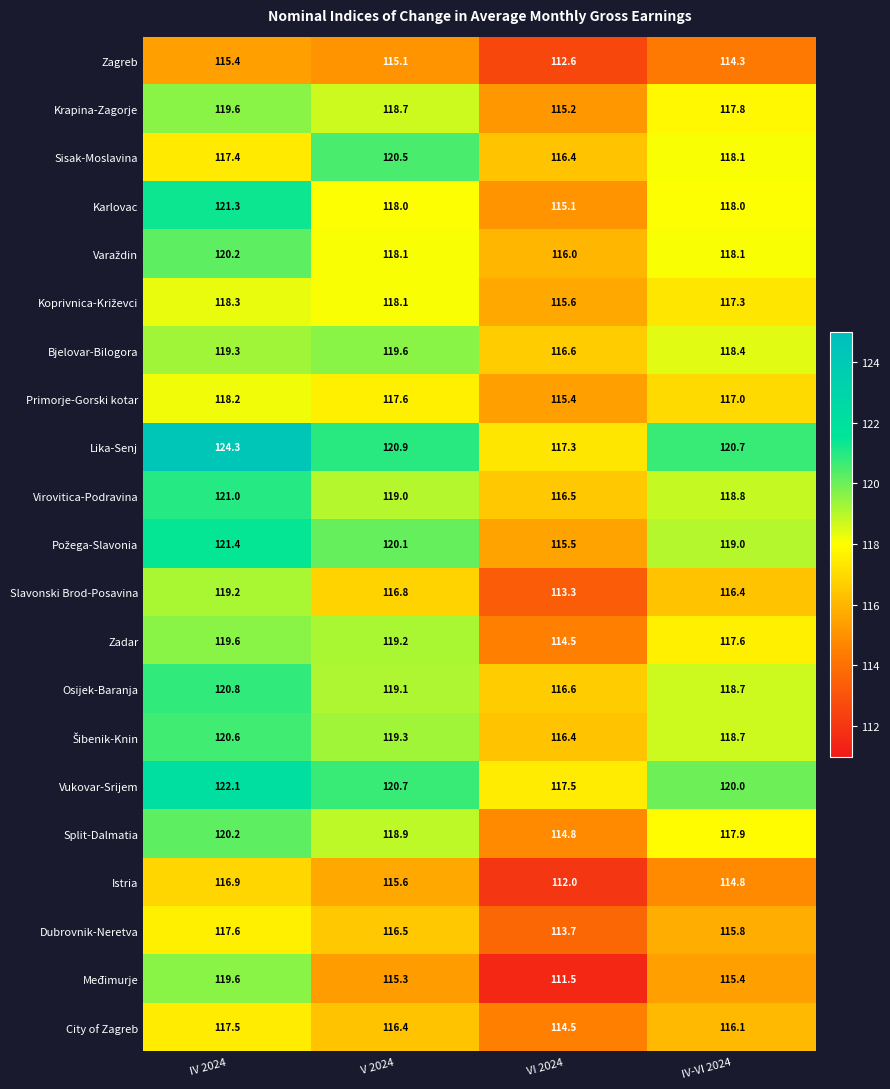

What is the spread (max minus min) of values at IV 2024?

8.9